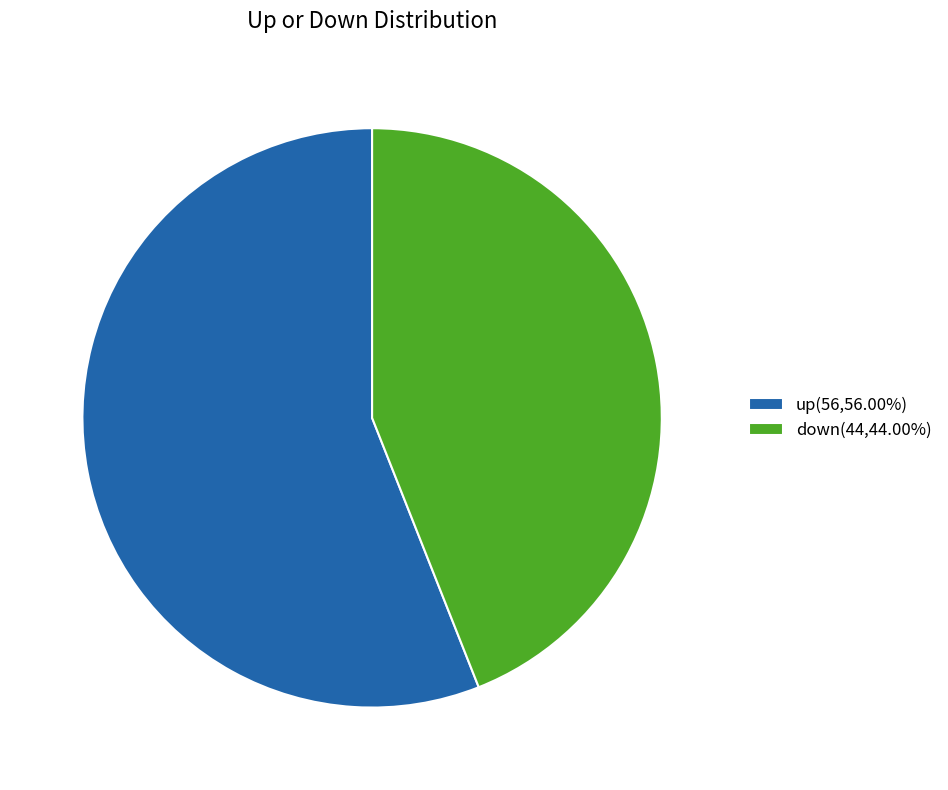

Rank the categories by value from highest to lowest.

up, down